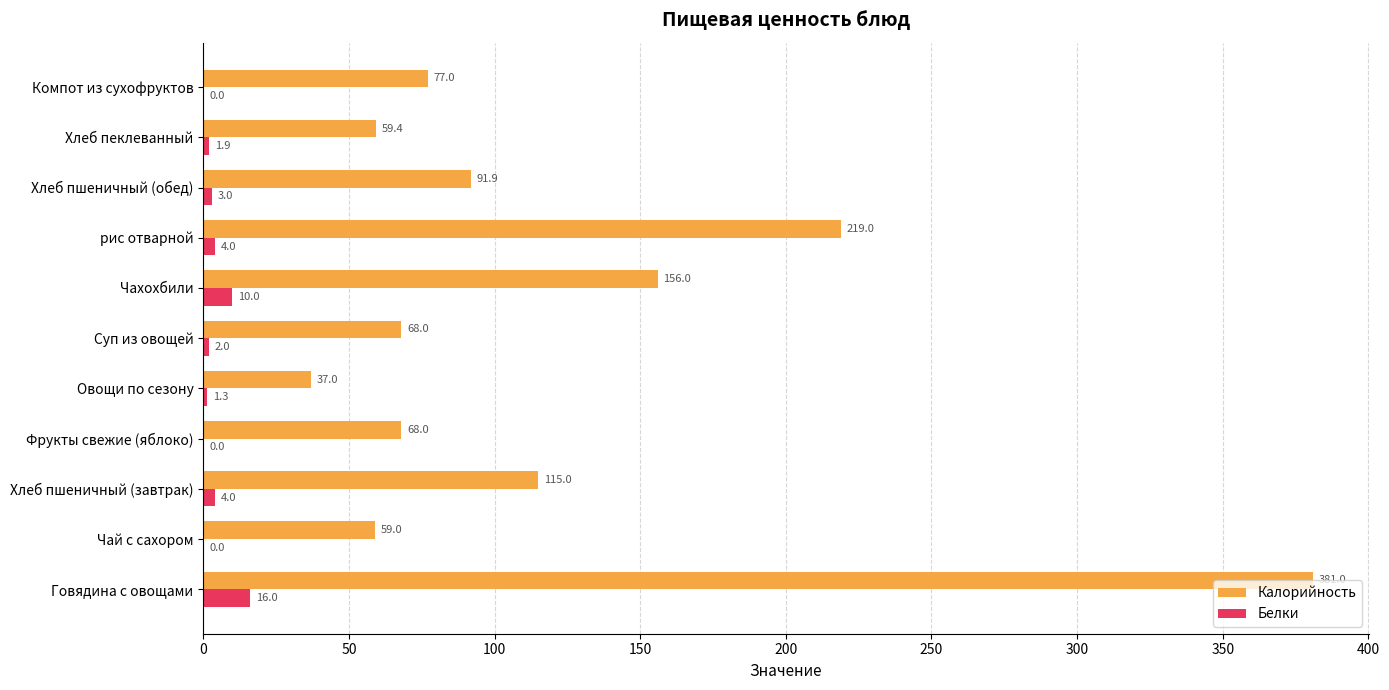

Which label corresponds to the largest value in the chart?

Говядина с овощами